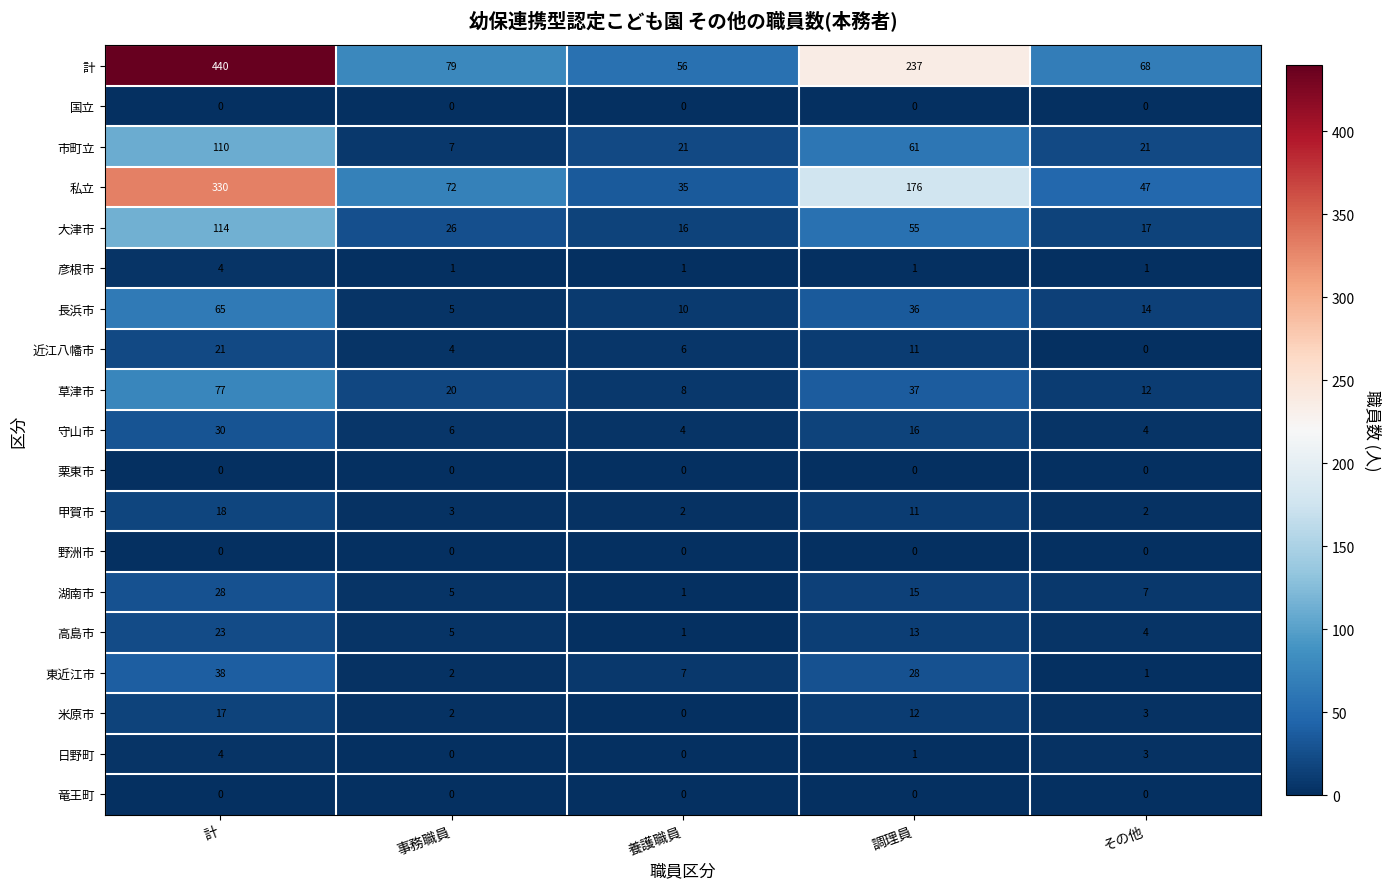

What is the total value across all series at 計?

1319